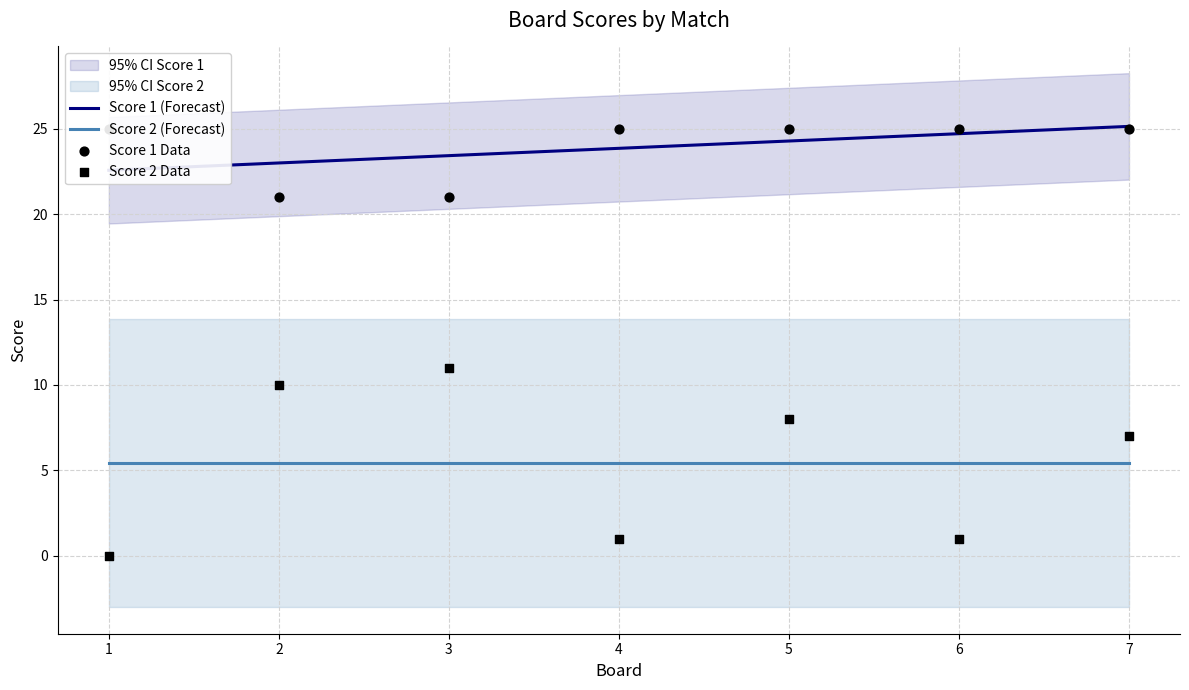

Which series has the largest total across all categories?

Score 1